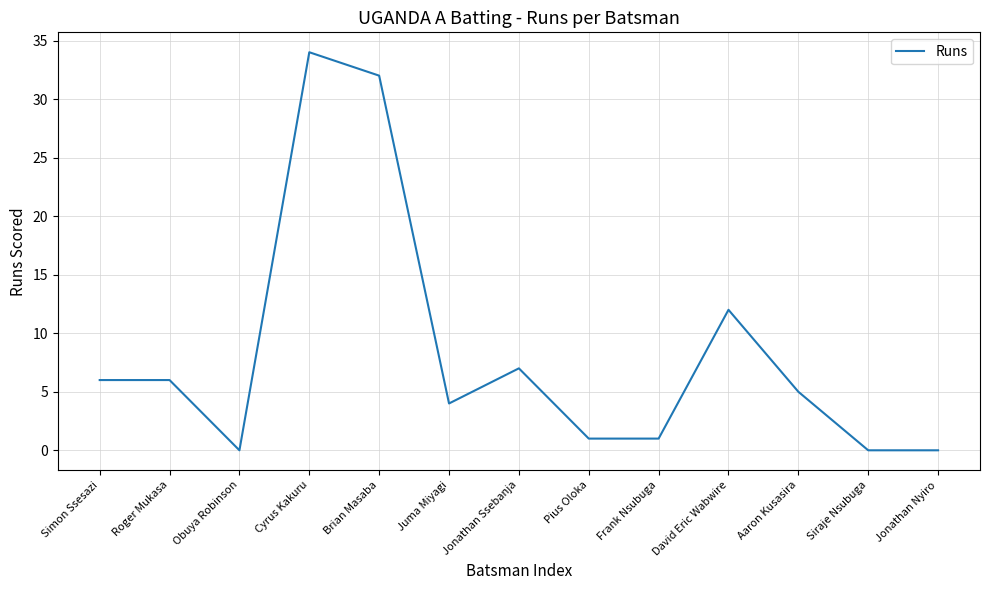

What is the change in value from Roger Mukasa to Cyrus Kakuru?

+28